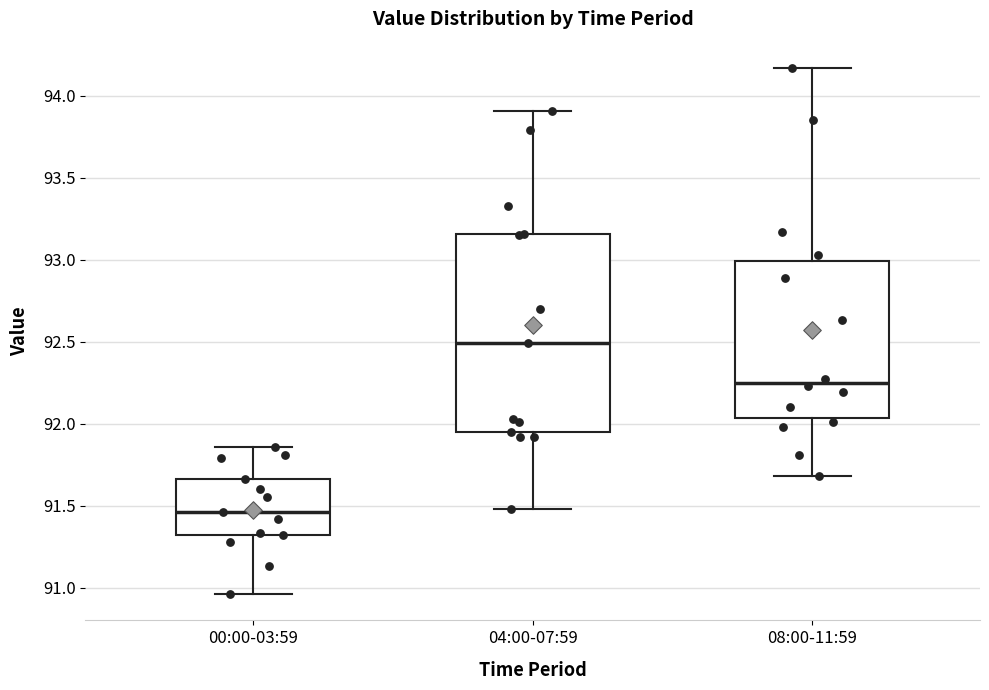

Which box's median line is the lowest?

00:00-03:59